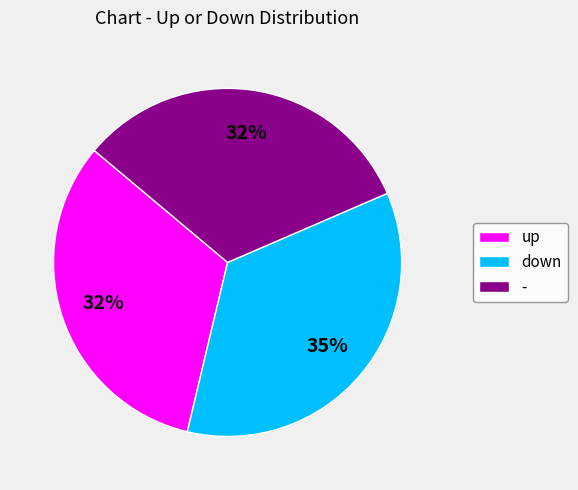

How many slices are in this pie chart?

3